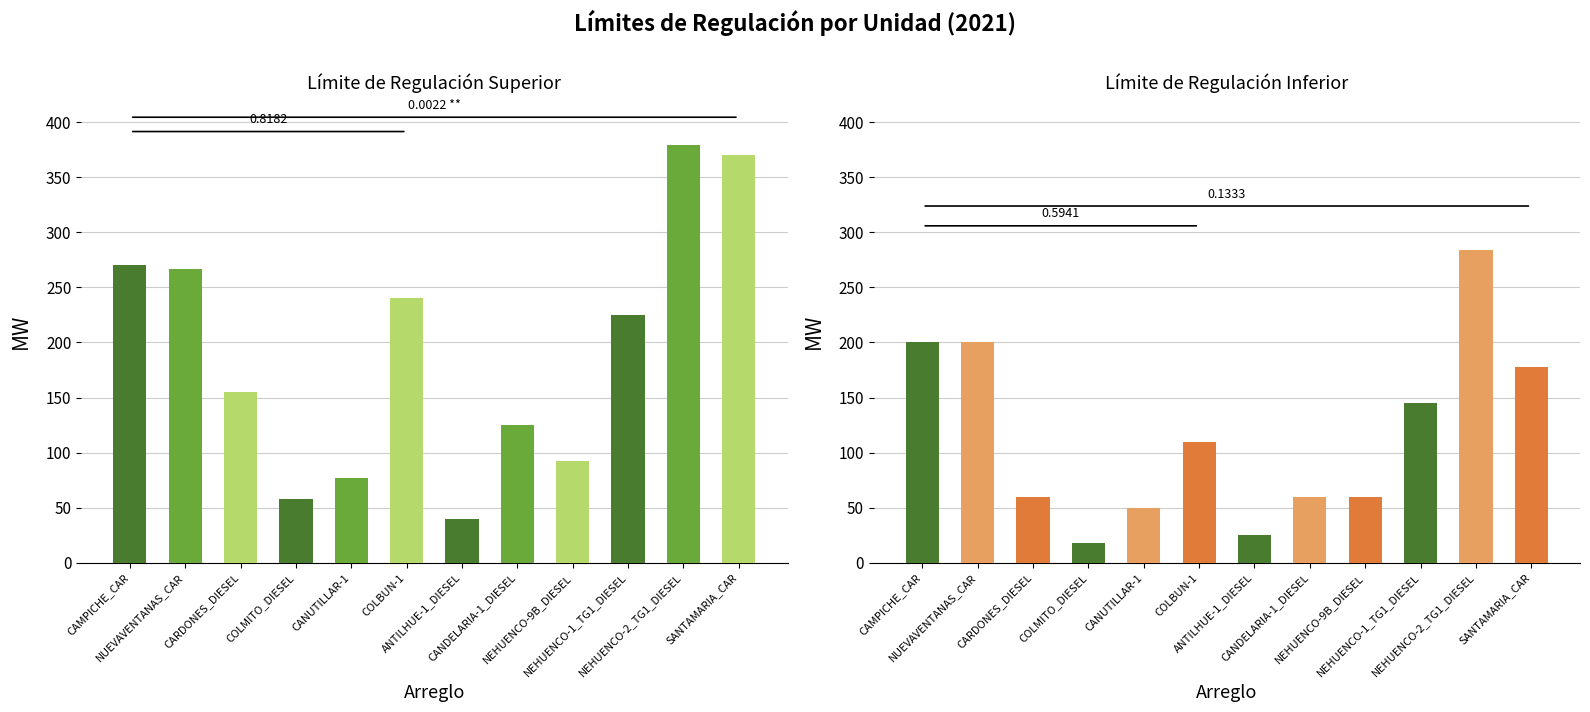

What is the difference between the Límite de Regulación Superior [MW] values at NEHUENCO-9B_DIESEL and COLBUN-1?

148.0